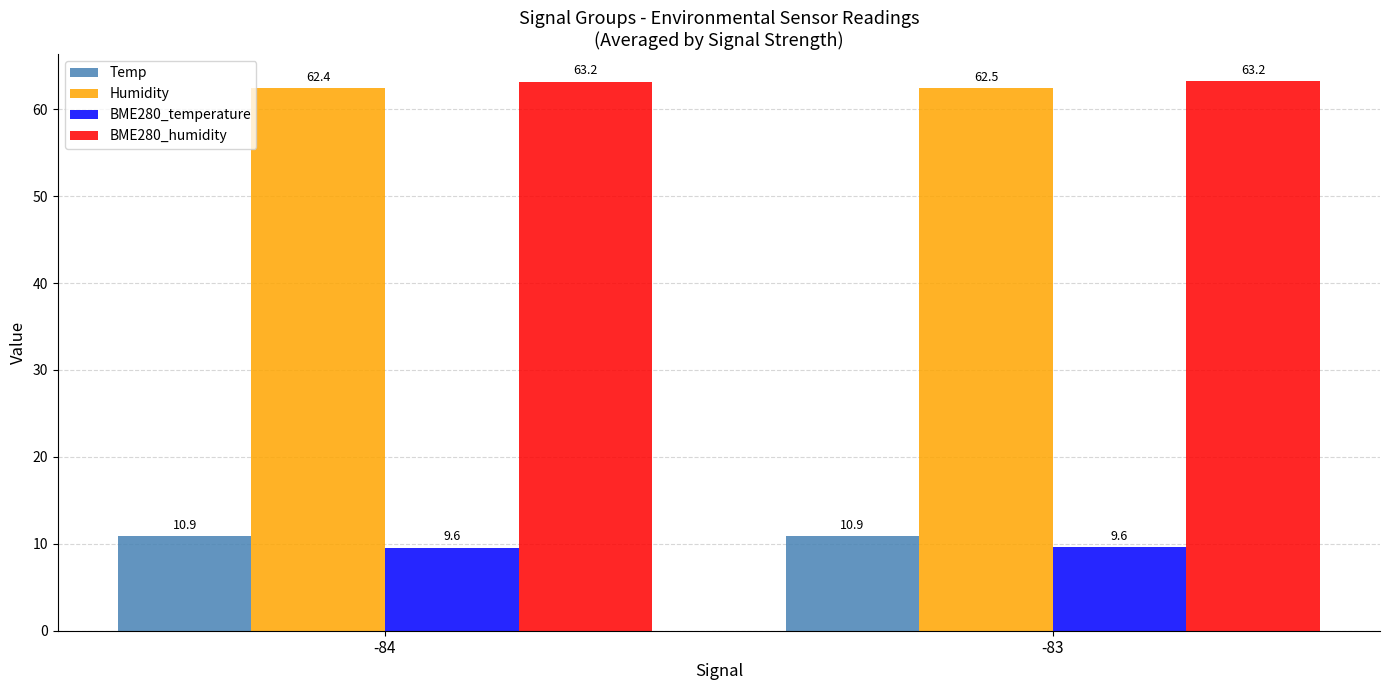

What is the average value of the BME280_temperature series?

9.6